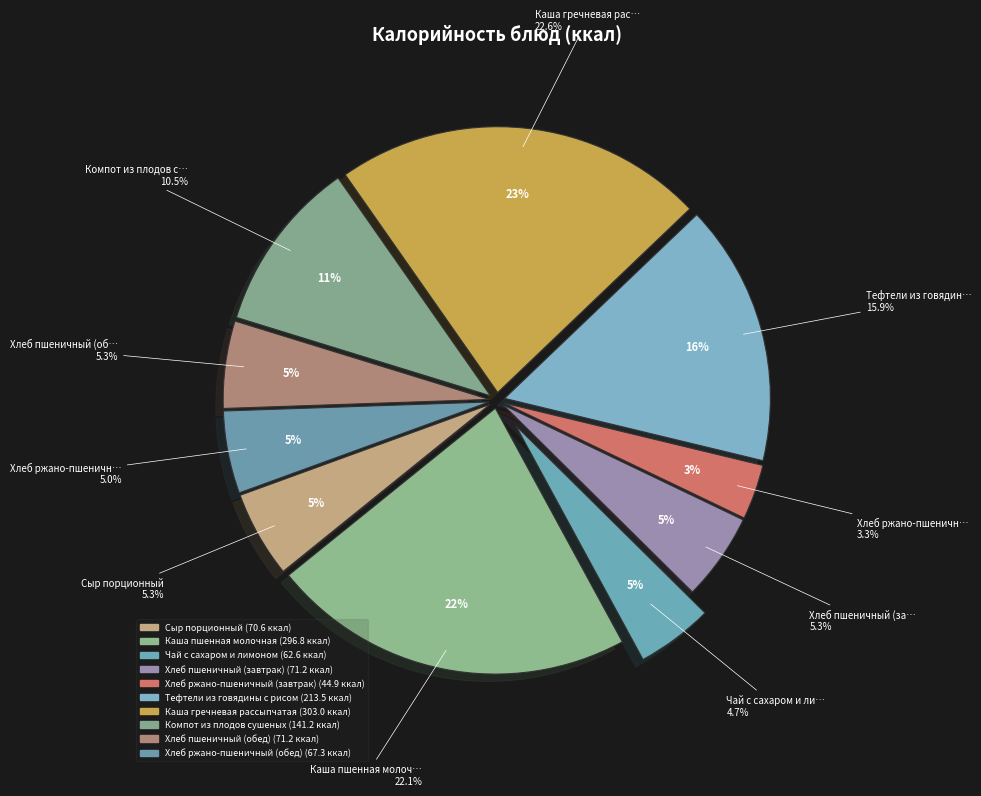

How many slices are in this pie chart?

10